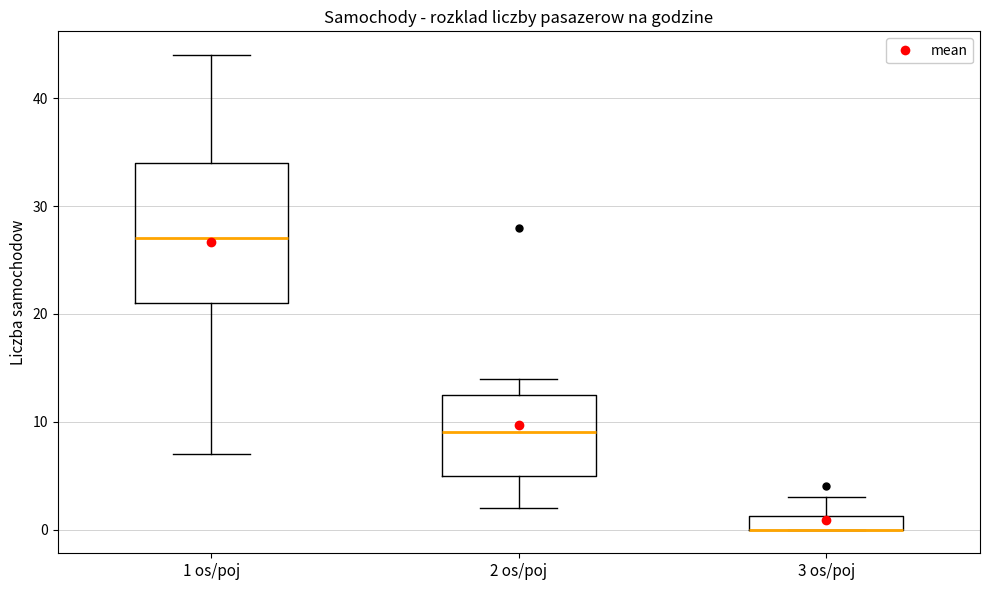

Where is the lower edge of the box for 2 os/poj on the y-axis? The values are not printed on the chart, so give them approximately, as read against the axis.

5